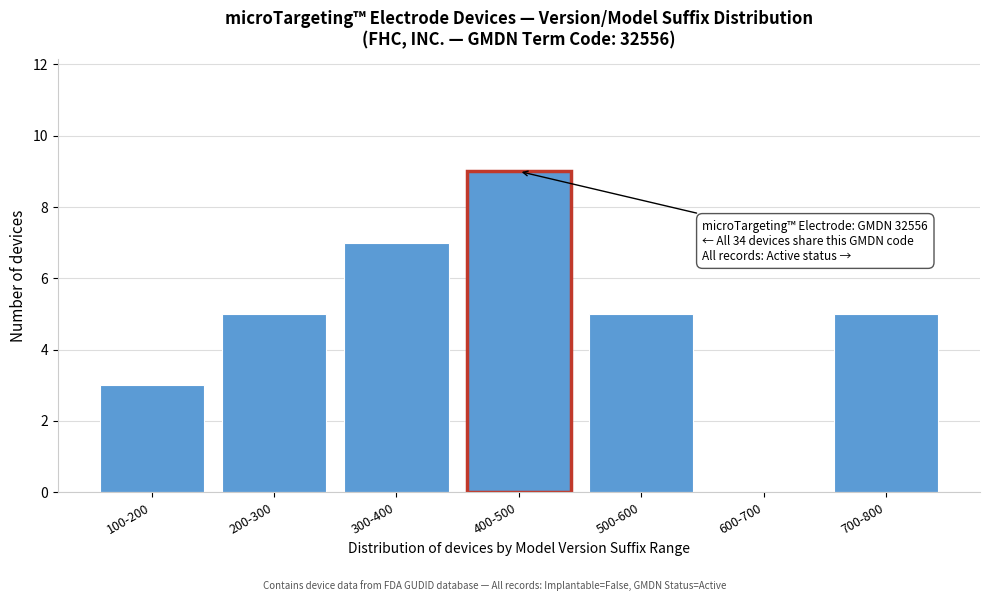

Reading left to right, transcribe all the data shown in this chart.

100-200=3	200-300=5	300-400=7	400-500=9	500-600=5	600-700=0	700-800=5